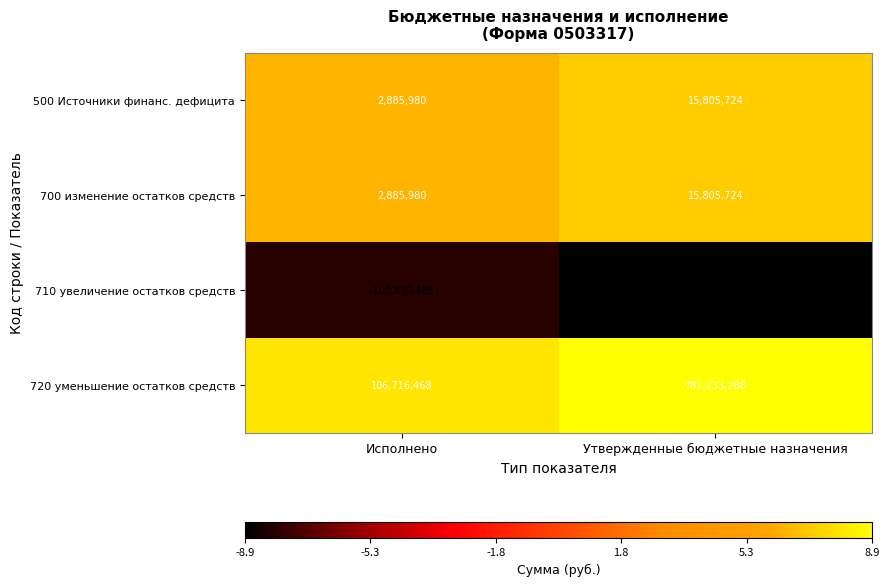

Which series changed the most between Исполнено and Утвержденные бюджетные назначения?

720 уменьшение остатков средств